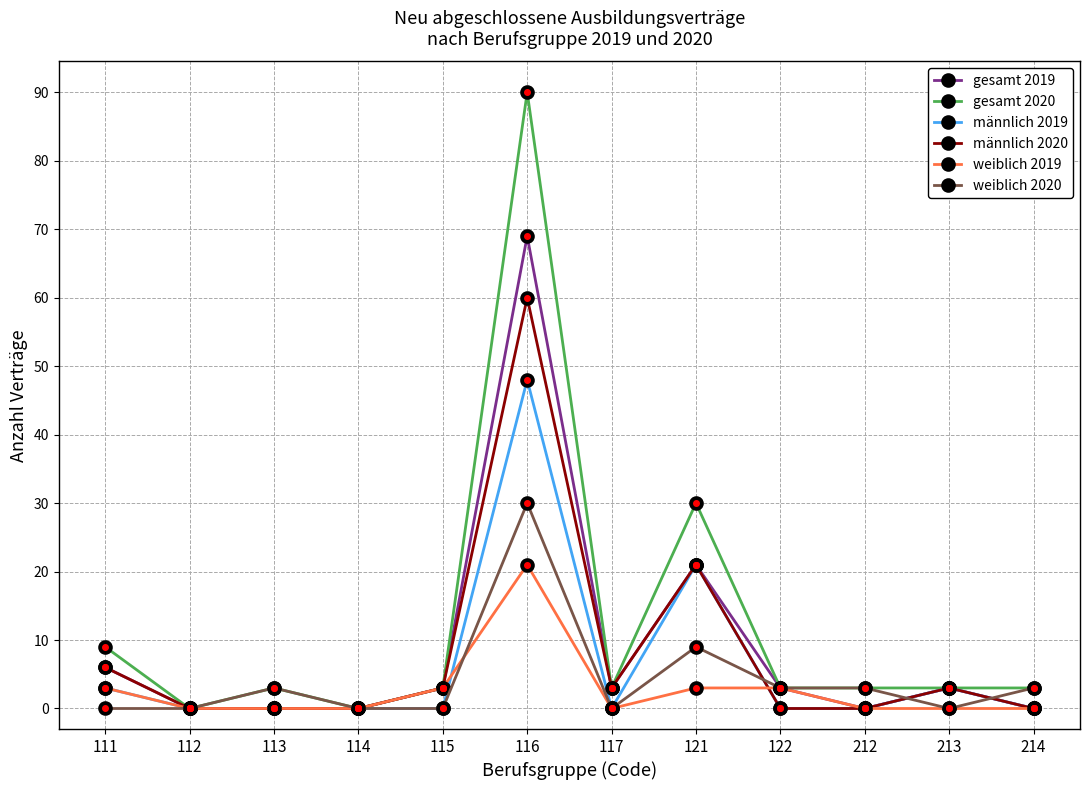

Does the chart have visible grid lines?

Yes